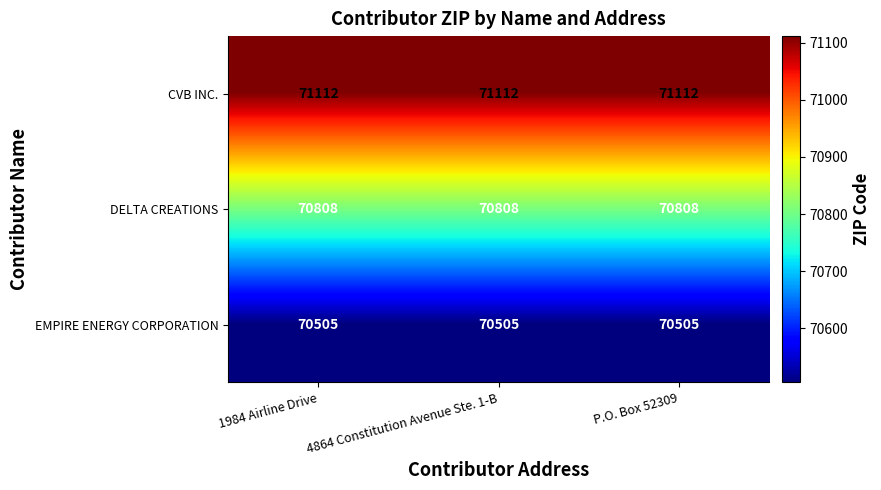

True or false: DELTA CREATIONS has a value of 111491 at 4864 Constitution Avenue Ste. 1-B.

False